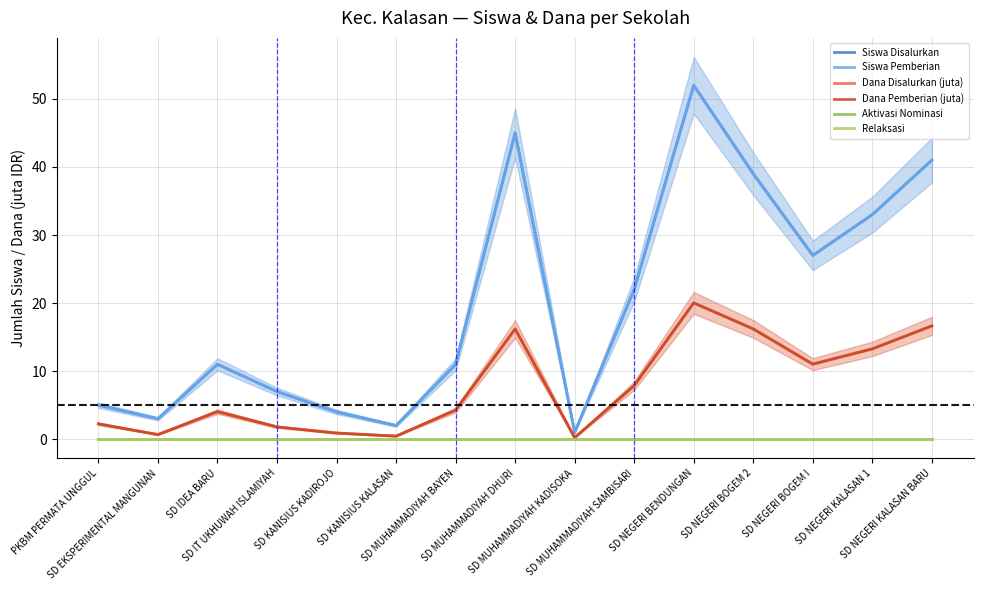

Reading right to left, list all the values displayed in this chart.

Siswa Disalurkan: 41.0	33.0	27.0	39.0	52.0	22.0	1.0	45.0	11.0	2.0	4.0	7.0	11.0	3.0	5.0
Siswa Pemberian: 41.0	33.0	27.0	39.0	52.0	22.0	1.0	45.0	11.0	2.0	4.0	7.0	11.0	3.0	5.0
Dana Disalurkan (juta): 16.6	13.3	11.0	16.2	20.0	7.9	0.2	16.2	4.3	0.5	0.9	1.8	4.0	0.7	2.2
Dana Pemberian (juta): 16.6	13.3	11.0	16.2	20.0	7.9	0.2	16.2	4.3	0.5	0.9	1.8	4.0	0.7	2.2
Aktivasi Nominasi: 0.0	0.0	0.0	0.0	0.0	0.0	0.0	0.0	0.0	0.0	0.0	0.0	0.0	0.0	0.0
Relaksasi: 0.0	0.0	0.0	0.0	0.0	0.0	0.0	0.0	0.0	0.0	0.0	0.0	0.0	0.0	0.0